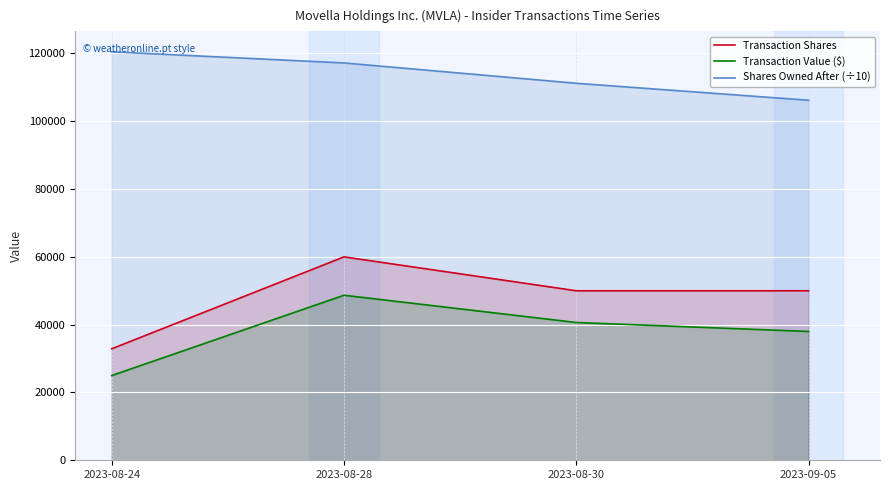

What is the maximum value shown in the chart?

120490